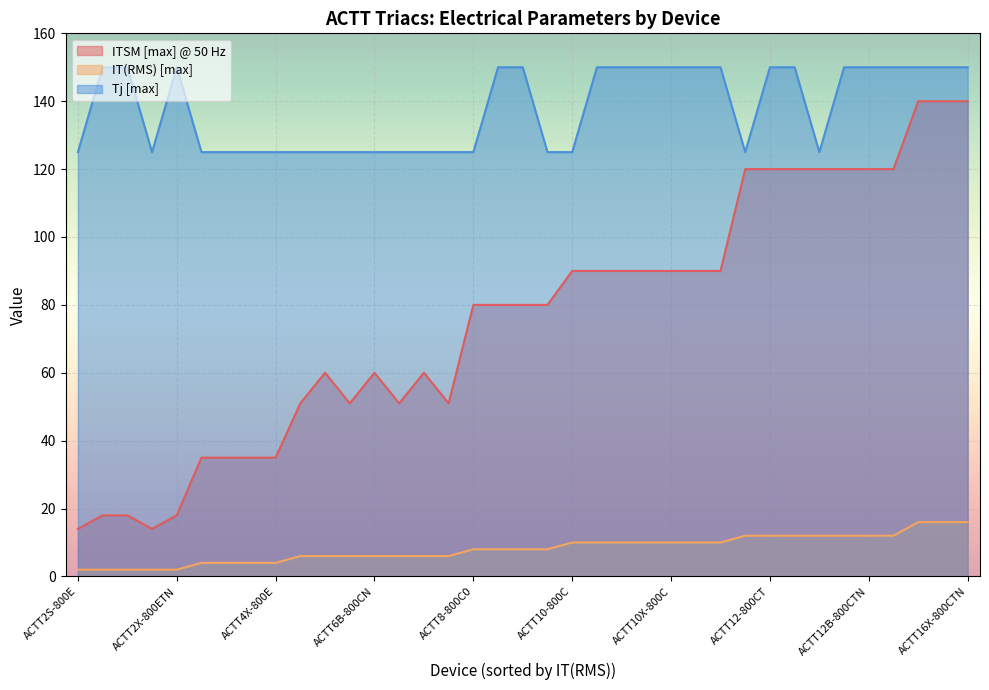

Which series has the widest spread of values?

ITSM [max] @ 50 Hz